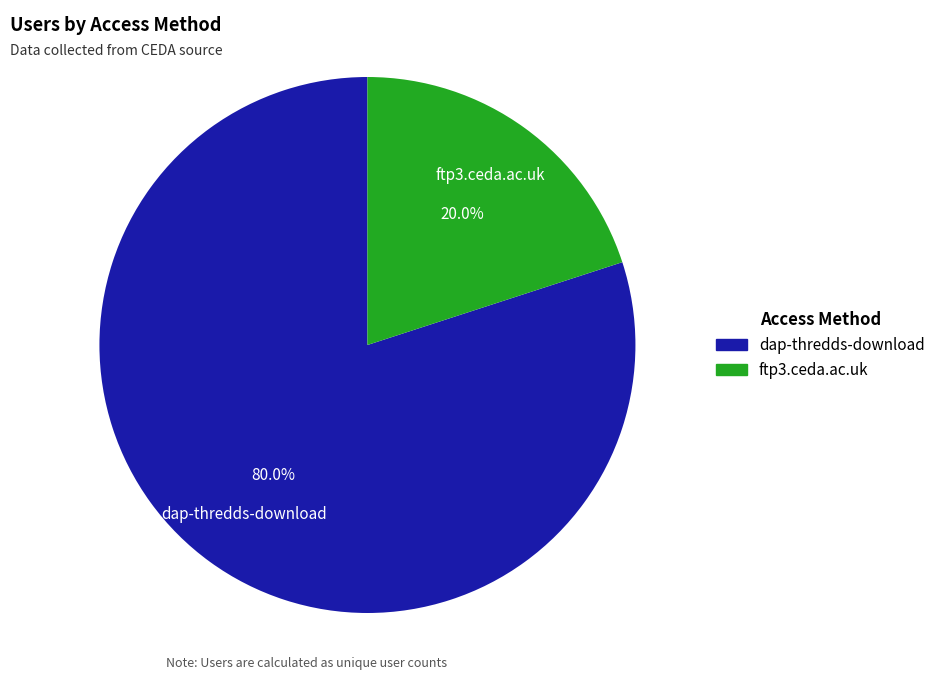

Count the number of slices in the pie.

2